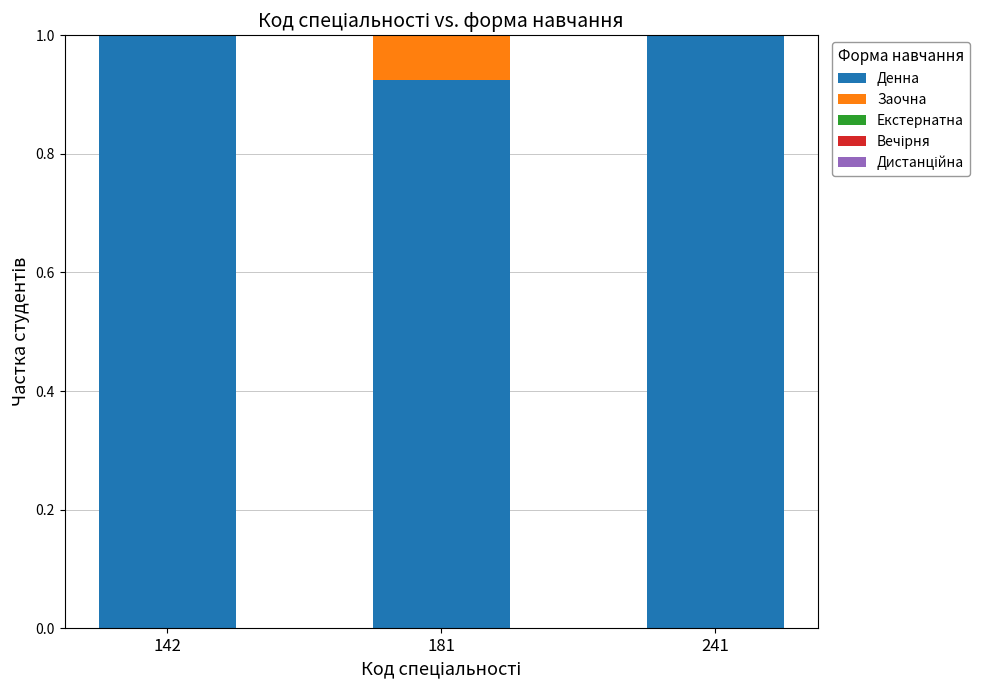

Is it true that Денна equals 0.6 at 181?

False